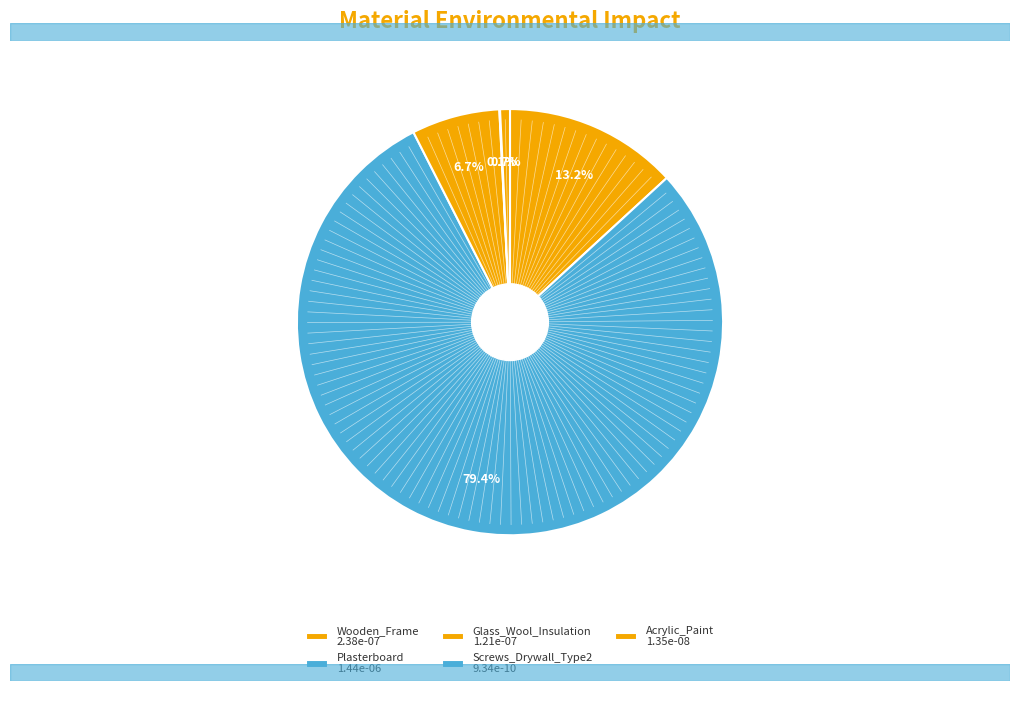

To the nearest percent, what is the difference between the largest and smallest slice percentages?

79%